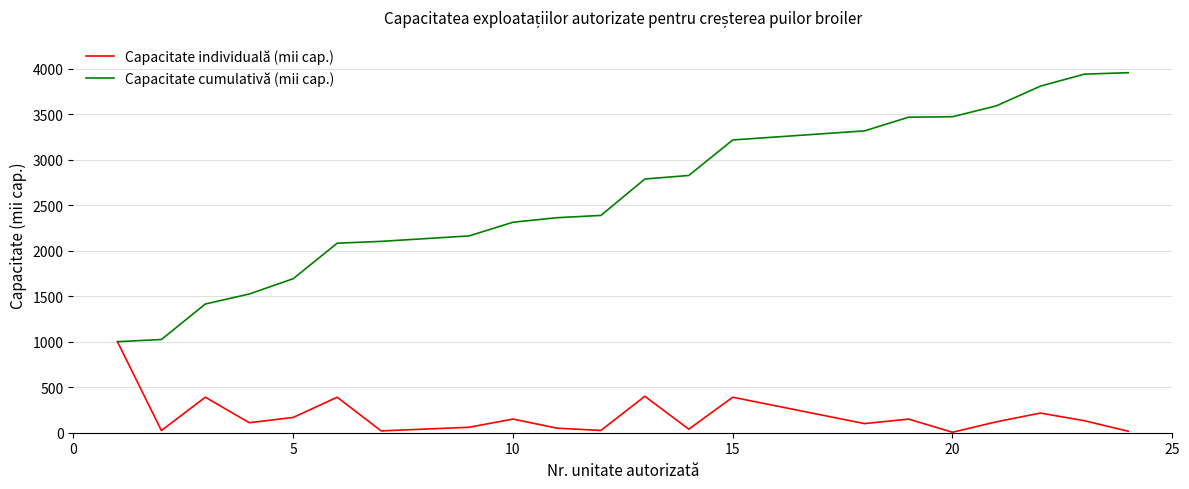

Which series has the widest spread of values?

Capacitate cumulativă (mii cap.)